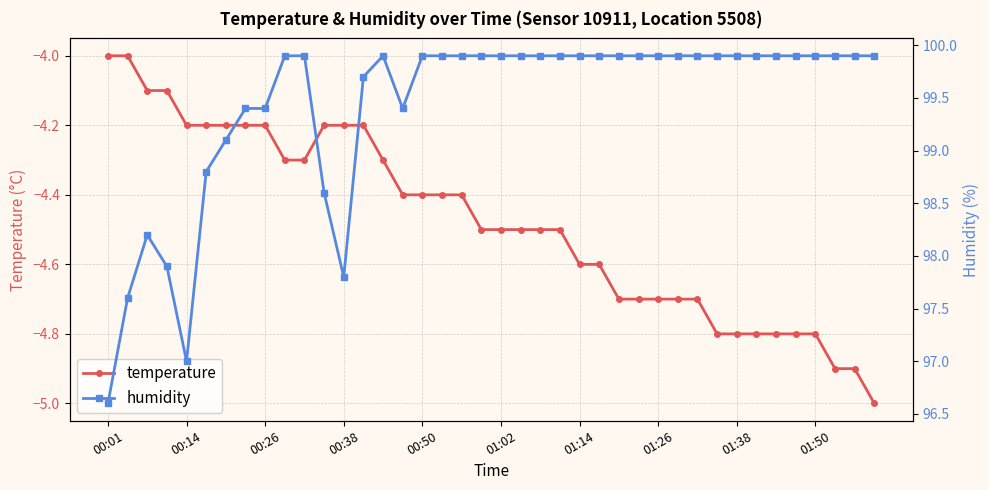

At how many categories does at least one series exceed 96?

40